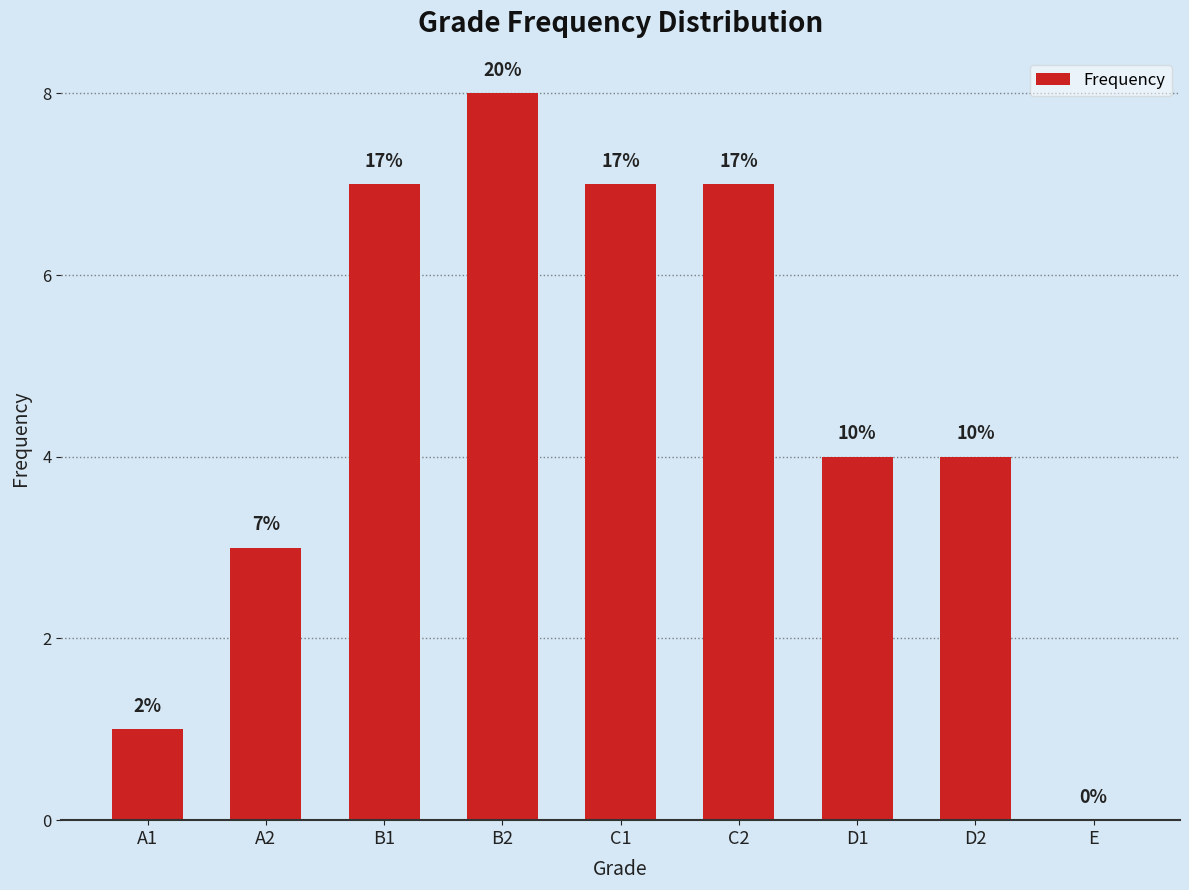

What is the greatest value displayed?

8